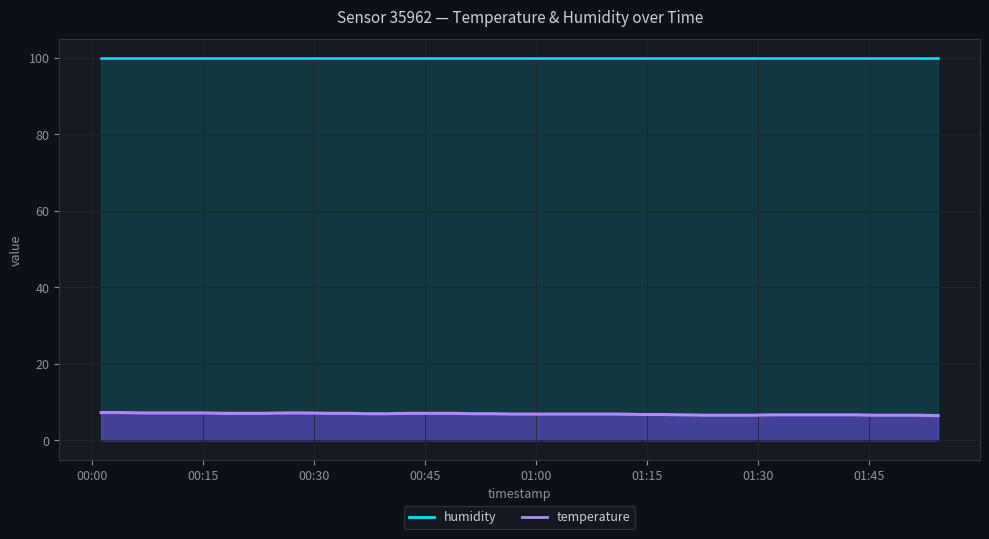

Is it true that the value at 2023-04-01T01:40:15 is 4.1?

False